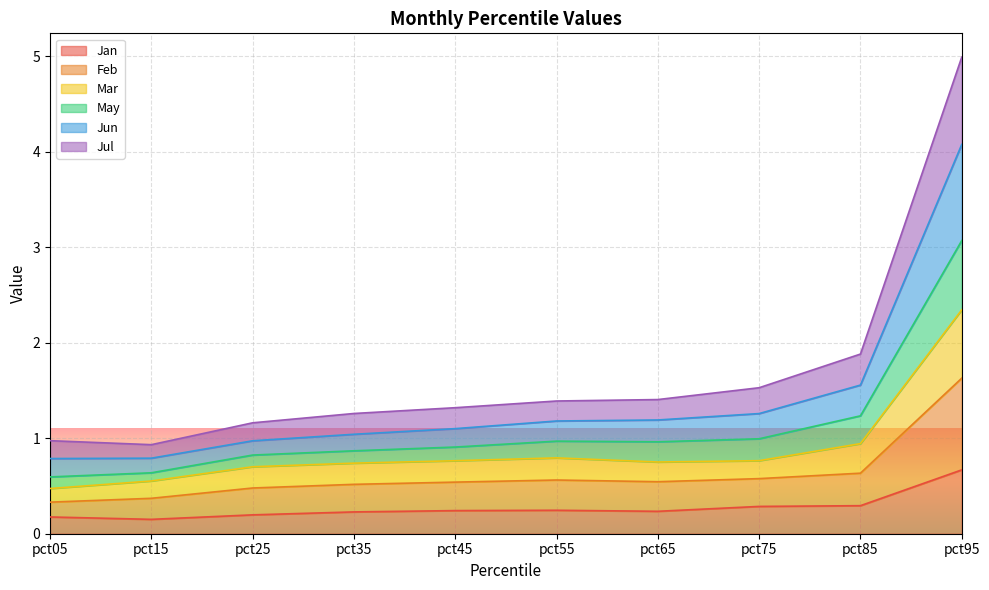

At which label does Jan reach its peak?

pct95